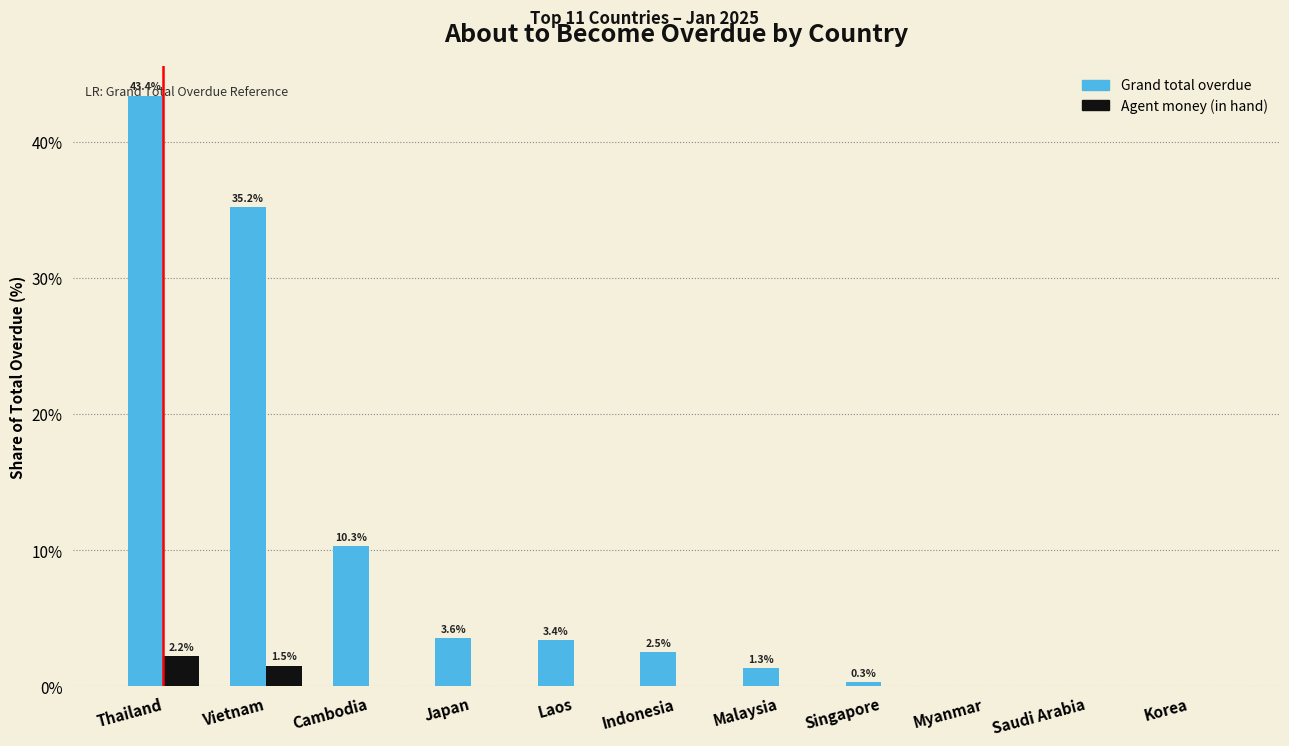

The value of Agent money (in hand) at Myanmar is 0.0. True or false?

True